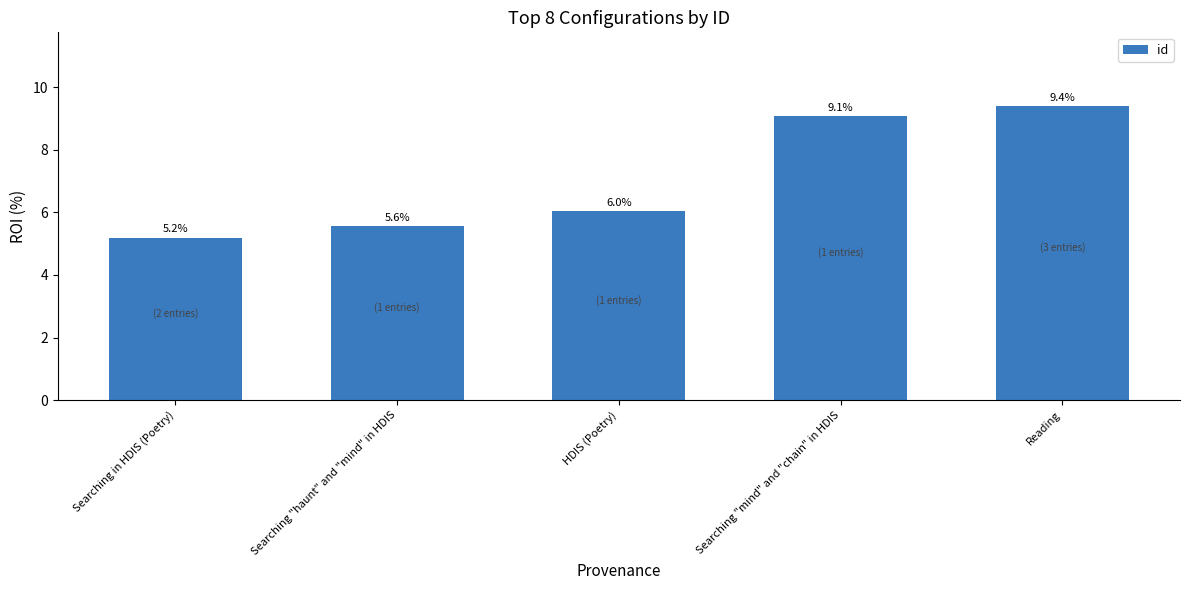

How many data points are less than 6?

2